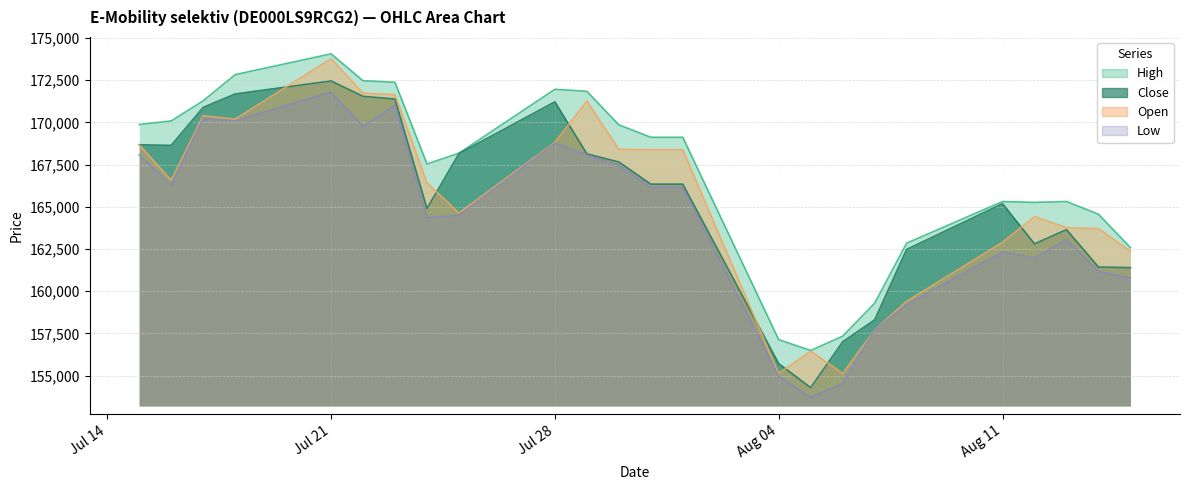

What is the difference between the maximum and second lowest values in the High series?

16916